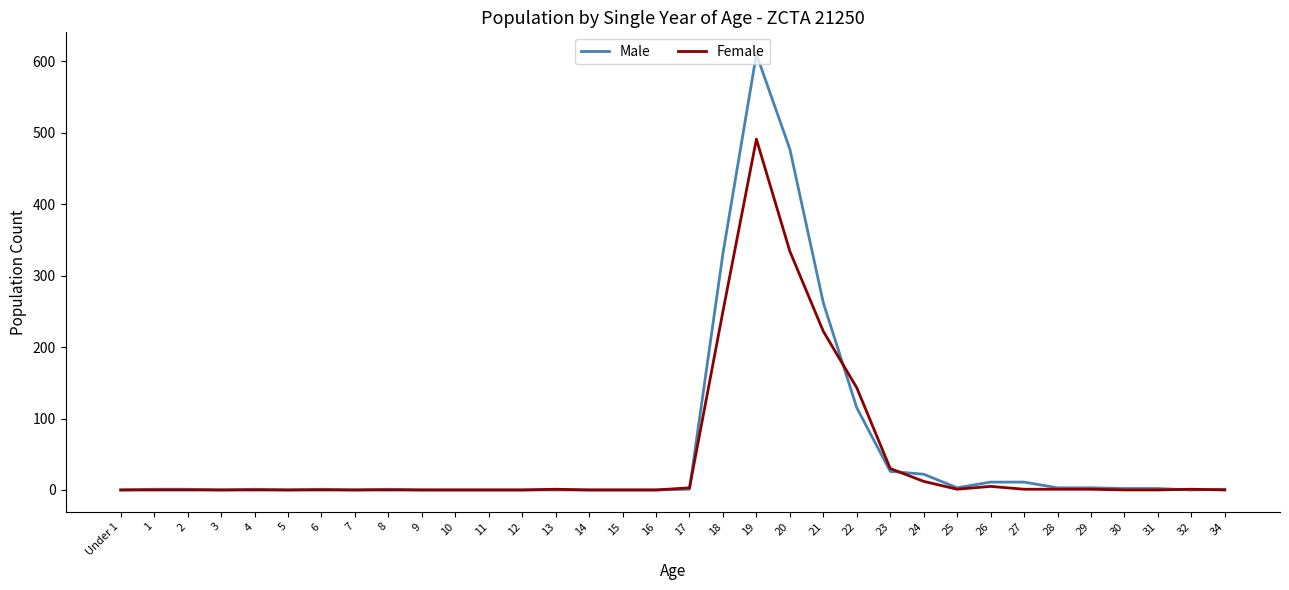

The value of Male at 15 is 257. True or false?

False